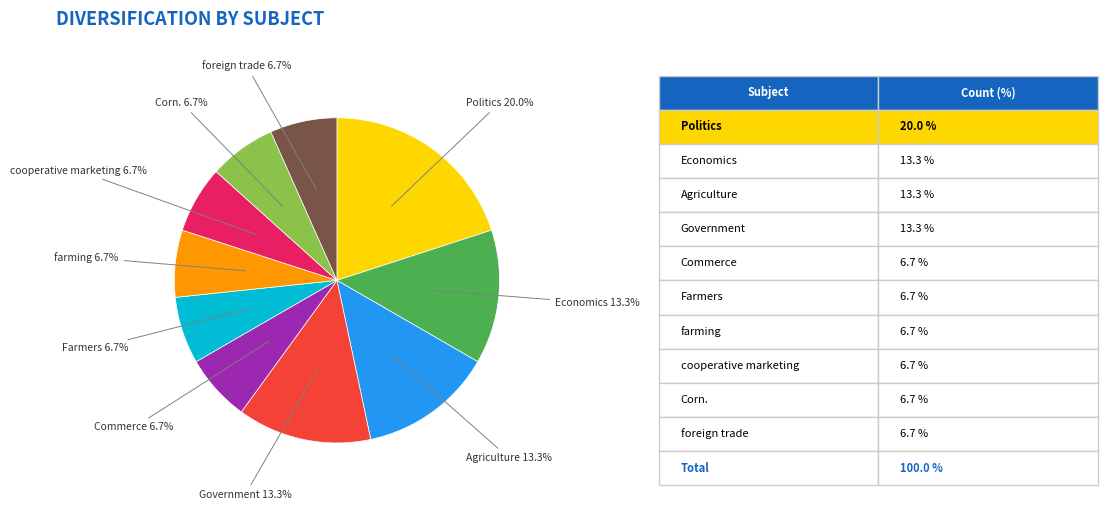

To the nearest percent, what is the average slice percentage?

10%